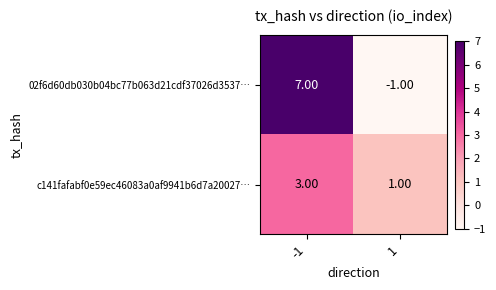

Rank the series at 1 from highest to lowest value.

c141fafabf0e59ec46083a0af9941b6d7a20027…, 02f6d60db030b04bc77b063d21cdf37026d3537…